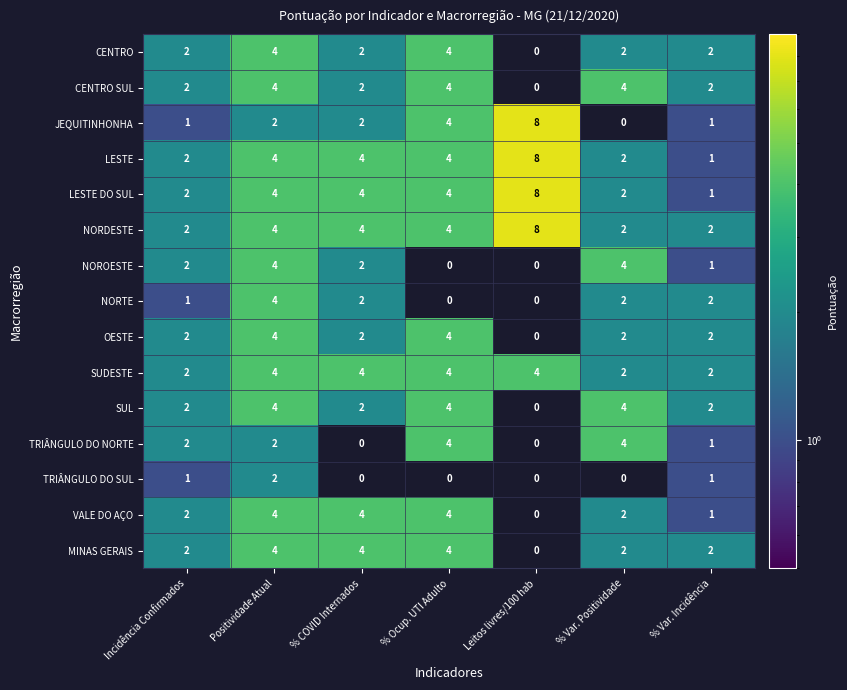

What is the maximum value shown in the chart?

8